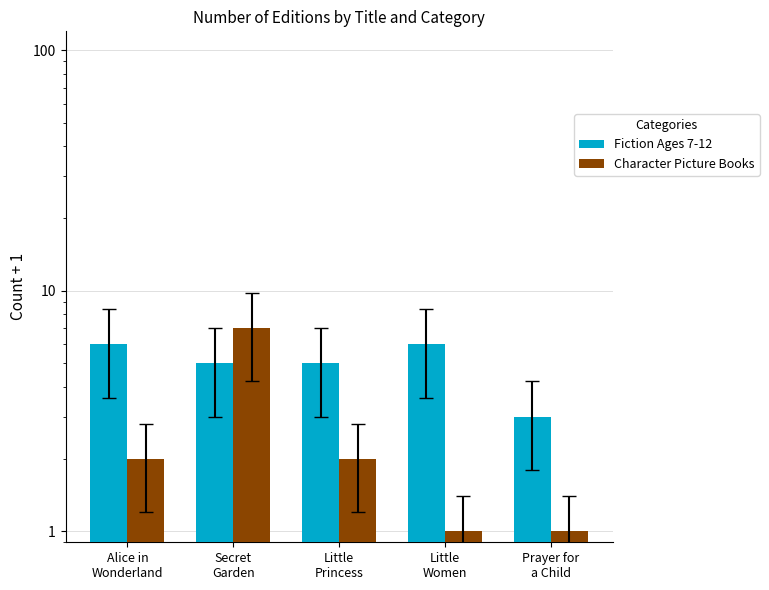

Which series has the widest spread of values?

Character Picture Books